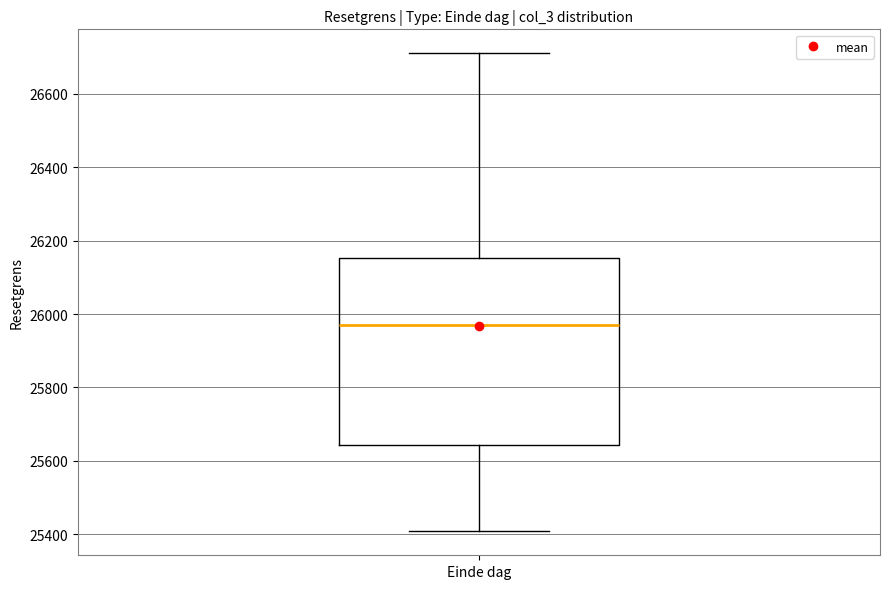

Read this box plot against the y-axis: the position of the median line, the range covered by the box, and the ends of both whiskers. The values are not printed on the chart, so give them approximately, as read against the axis.

median 25980, box 25640 to 26160, whiskers 25400 to 26720